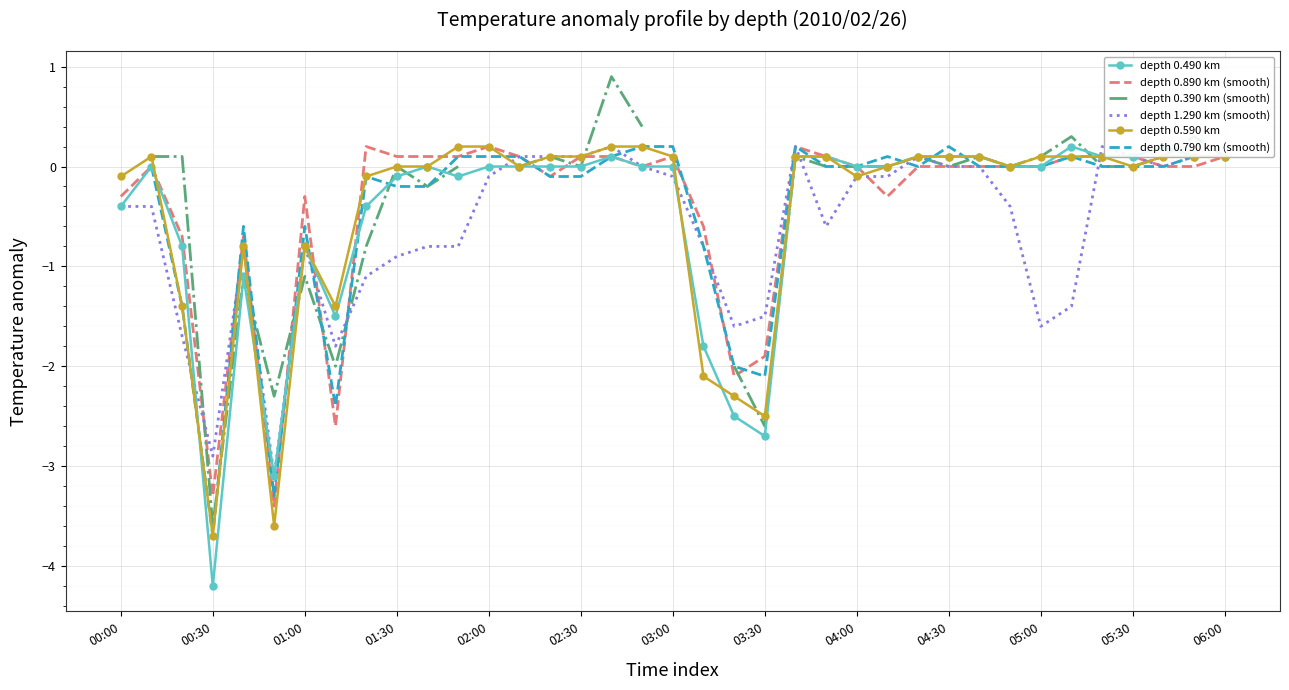

What is the value of the depth 0.590 km point at the 29th from the left?

0.1